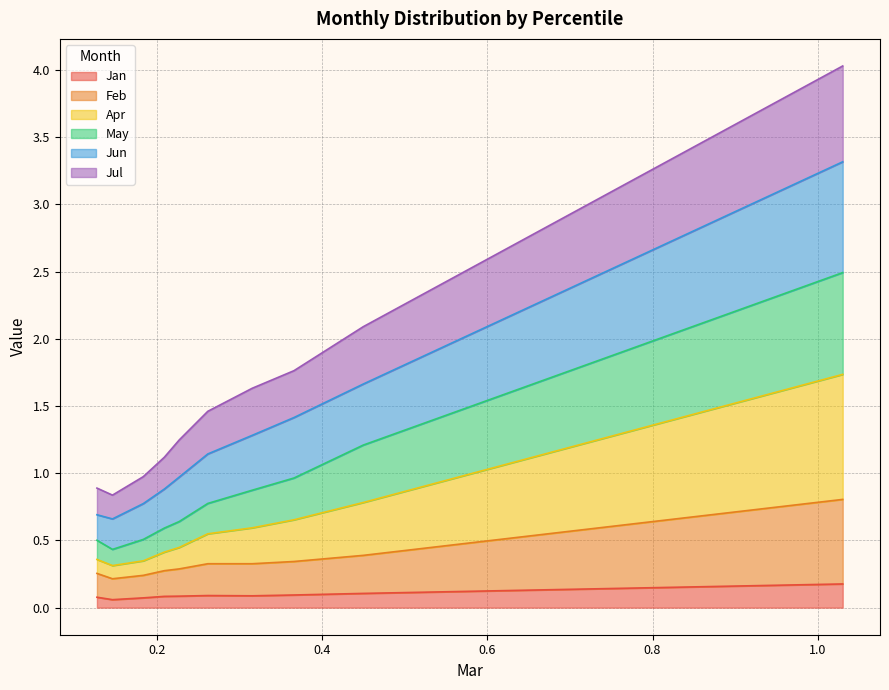

What is the difference between the maximum and minimum values in the Jun series?

2.7